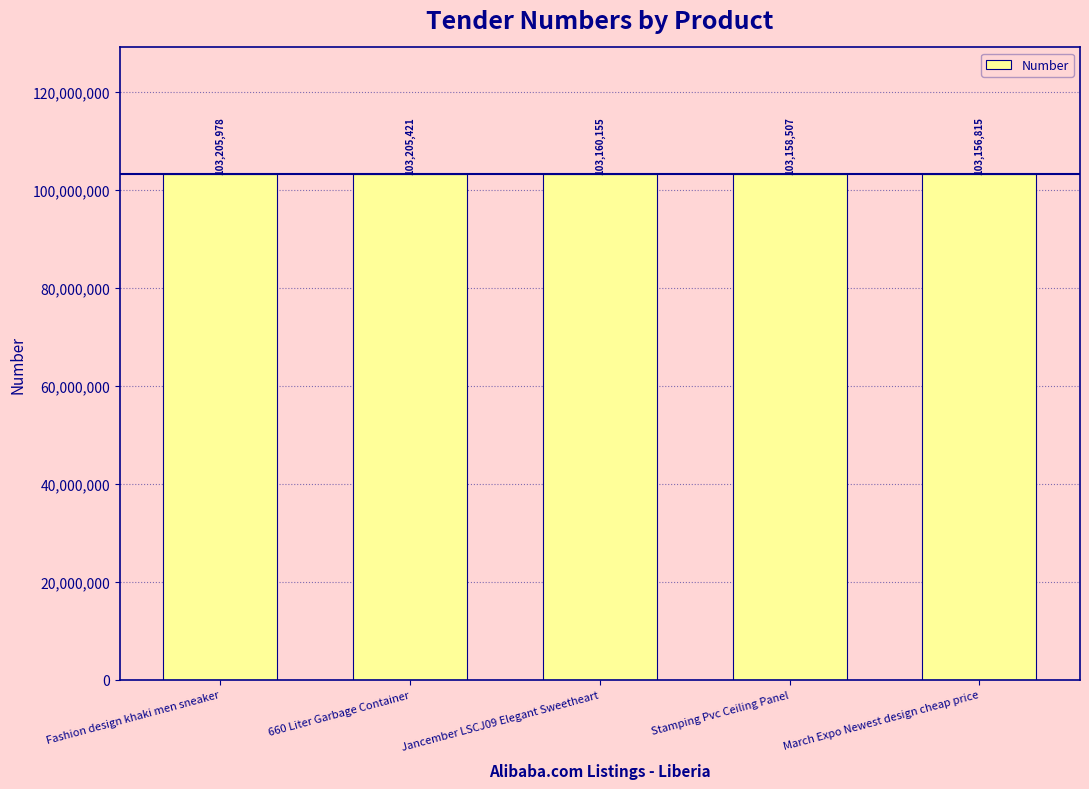

What is the average value?

103177375